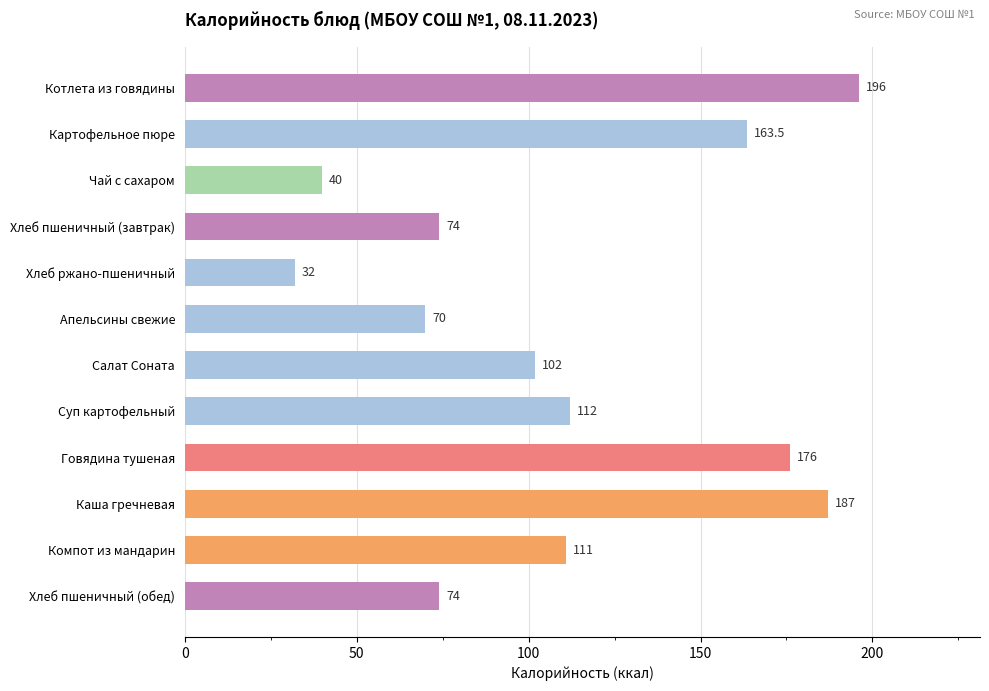

What is the ratio of the value at Чай с сахаром to the value at Суп картофельный?

0.4